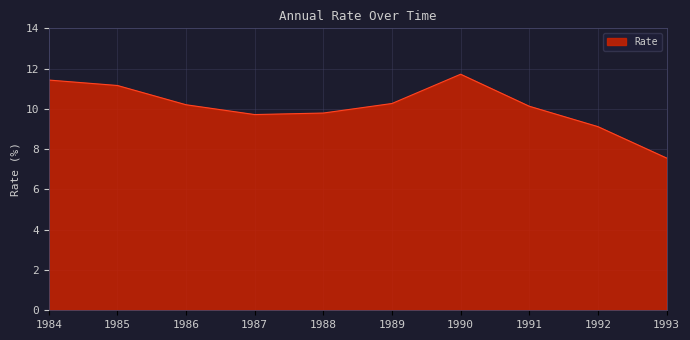

What is the maximum value shown in the chart?

11.7